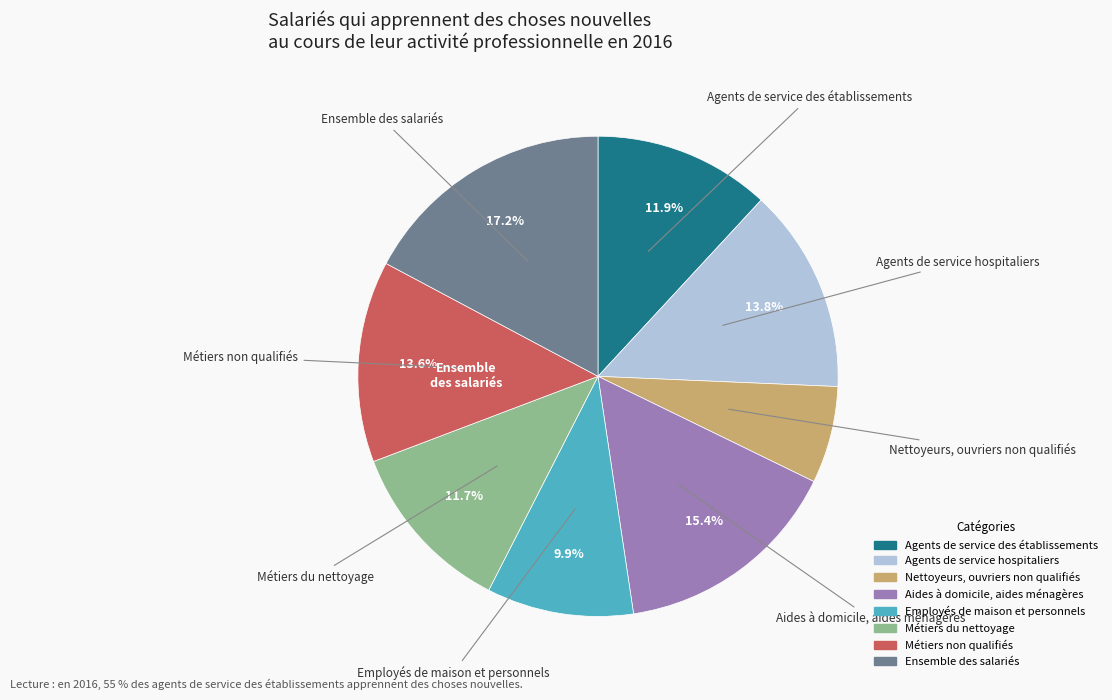

Approximately how many times larger is the value at Ensemble des salariés compared to Agents de service hospitaliers?

1.2